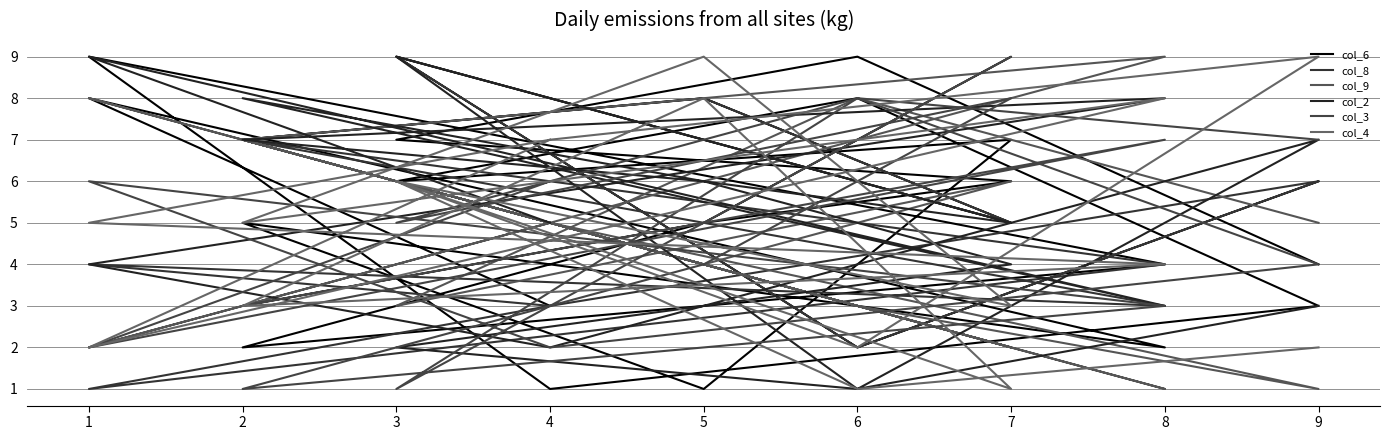

What is the greatest value displayed?

9